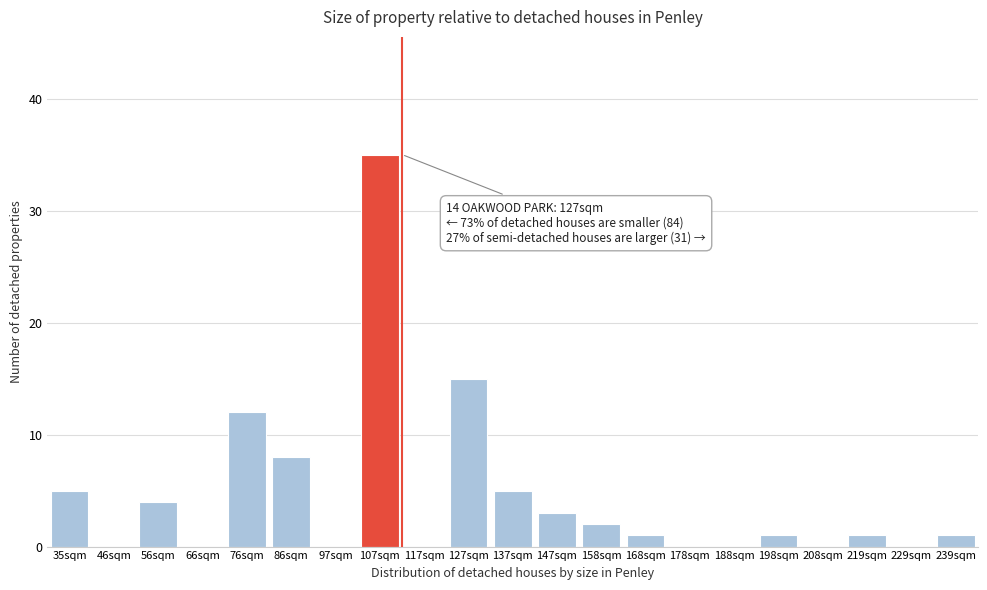

Reading right to left, transcribe all the data shown in this chart.

239sqm=1	229sqm=0	219sqm=1	208sqm=0	198sqm=1	188sqm=0	178sqm=0	168sqm=1	158sqm=2	147sqm=3	137sqm=5	127sqm=15	117sqm=0	107sqm=35	97sqm=0	86sqm=8	76sqm=12	66sqm=0	56sqm=4	46sqm=0	35sqm=5